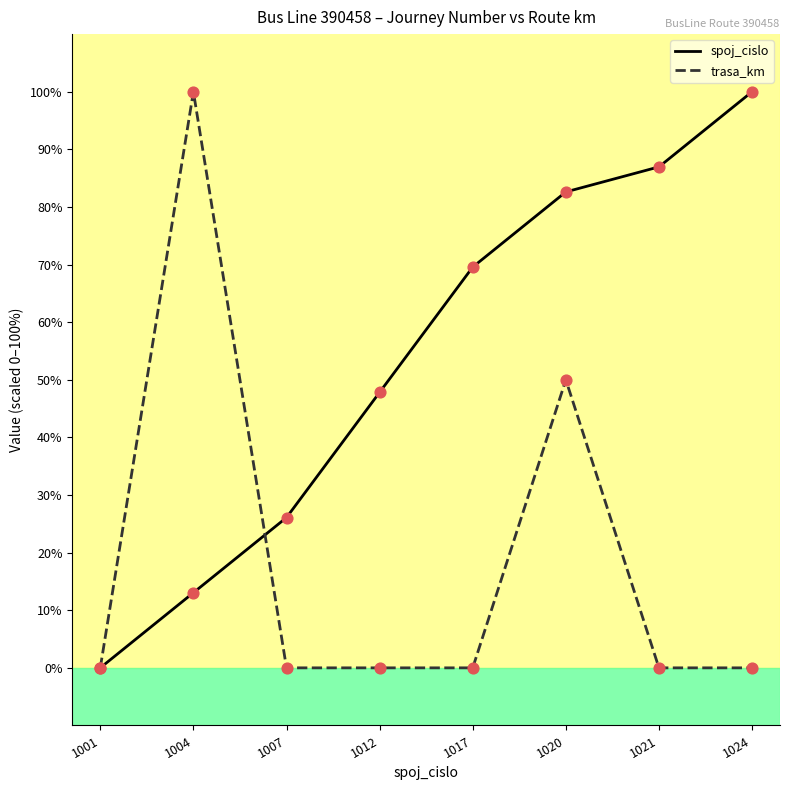

What is the total value across all series at 1004?

113.0